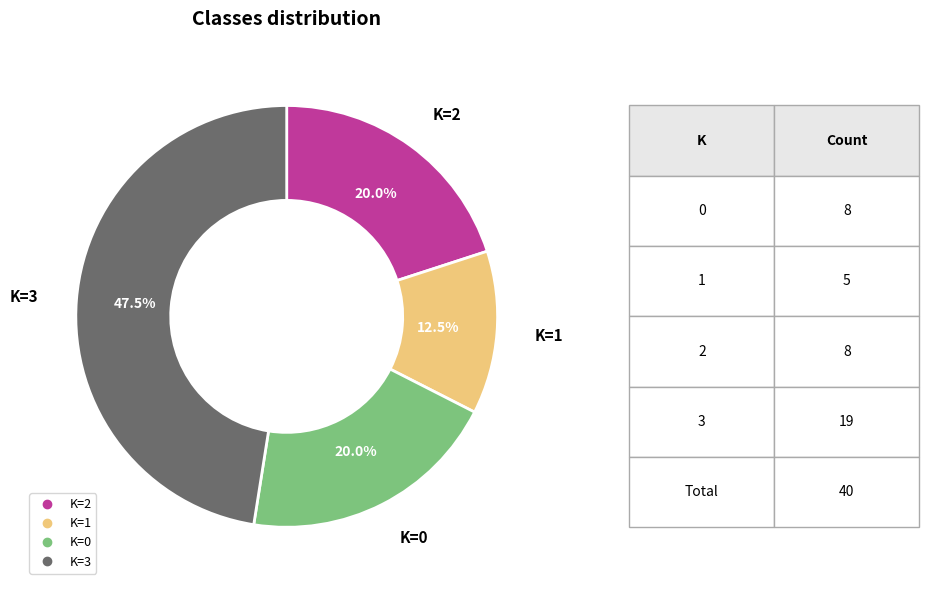

Is there a majority slice in this chart?

No